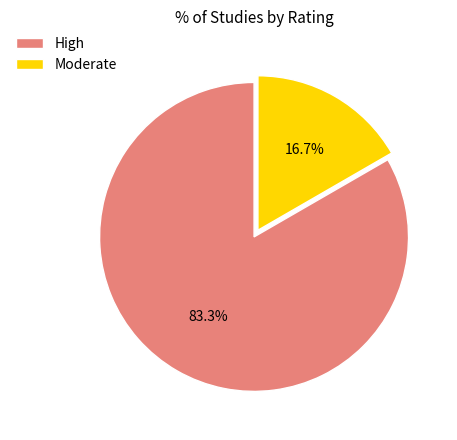

To the nearest percent, what is the average slice percentage?

50%